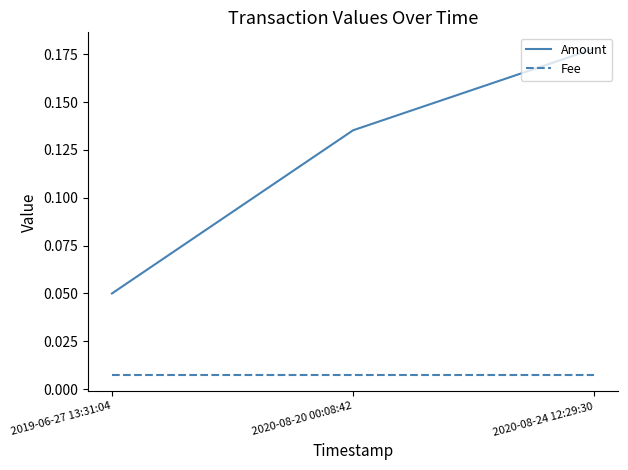

True or false: Amount has a value of 0.1 at 2020-08-24 12:29:30.

False